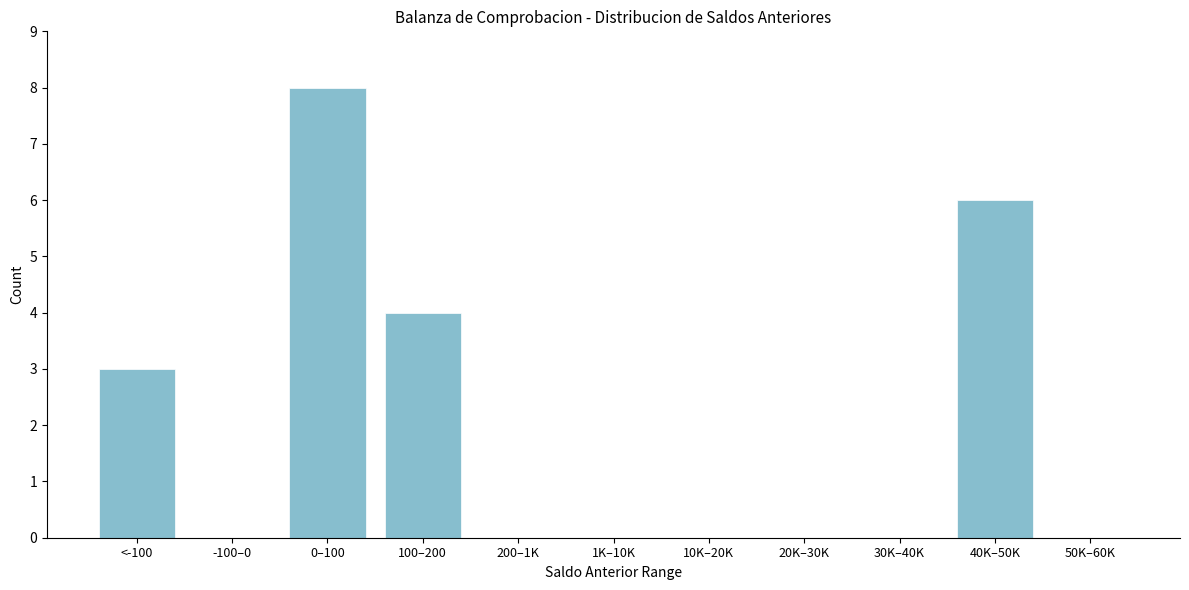

Reading right to left, what are all the values shown in this chart?

50K–60K=0	40K–50K=6	30K–40K=0	20K–30K=0	10K–20K=0	1K–10K=0	200–1K=0	100–200=4	0–100=8	-100–0=0	<-100=3